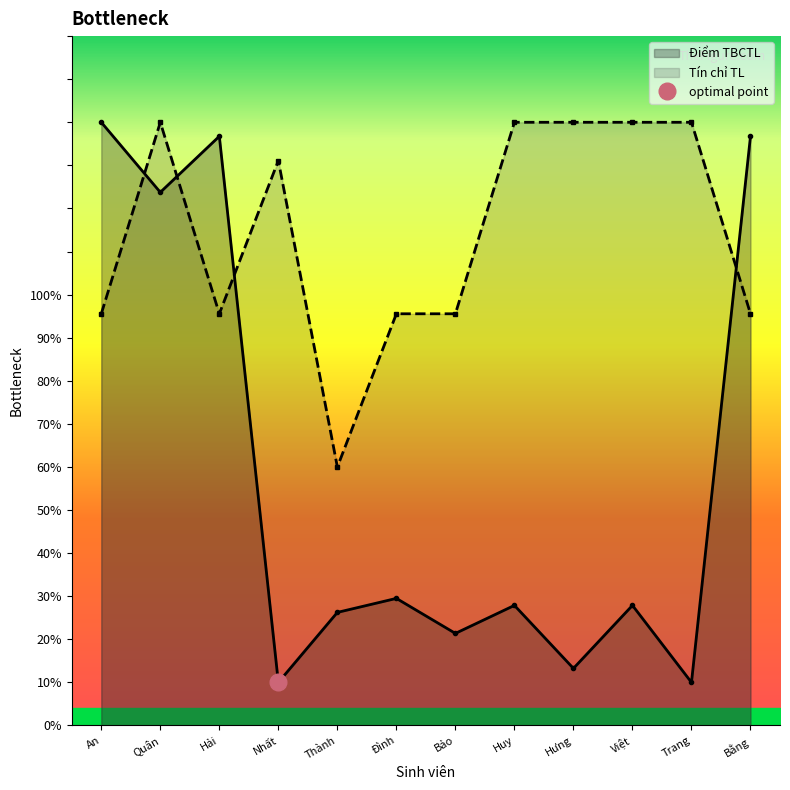

What is the difference between the highest and lowest values at Bằng?

41.2